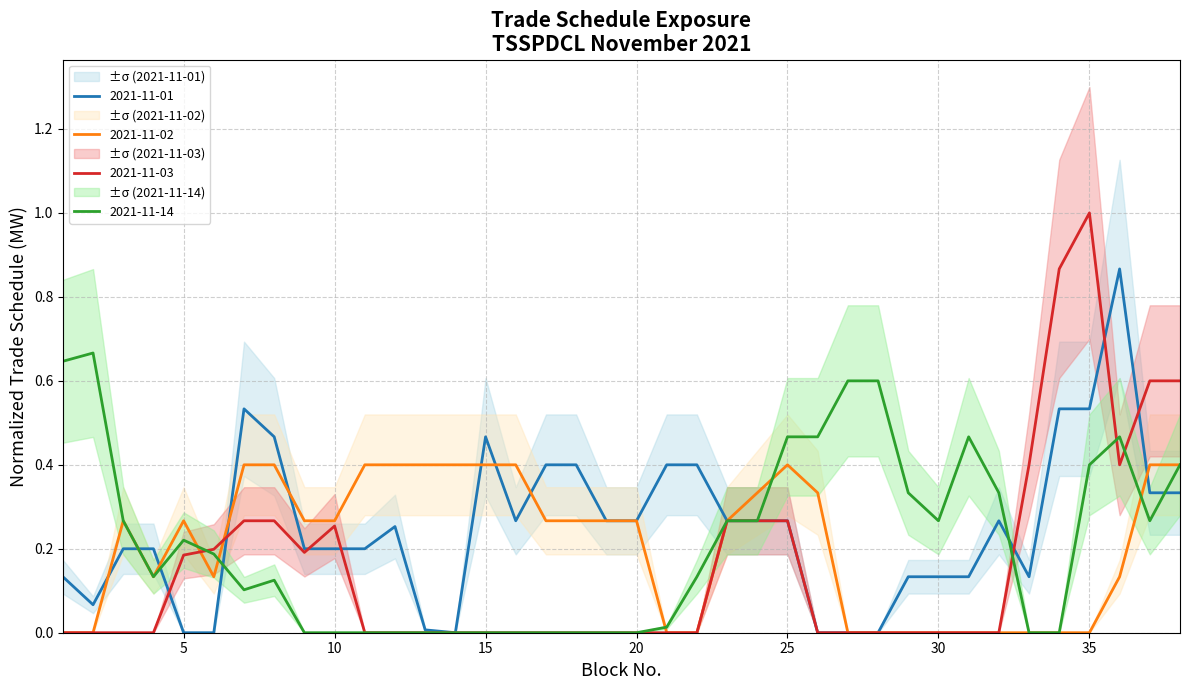

At which category is the sum across all series the highest?

35